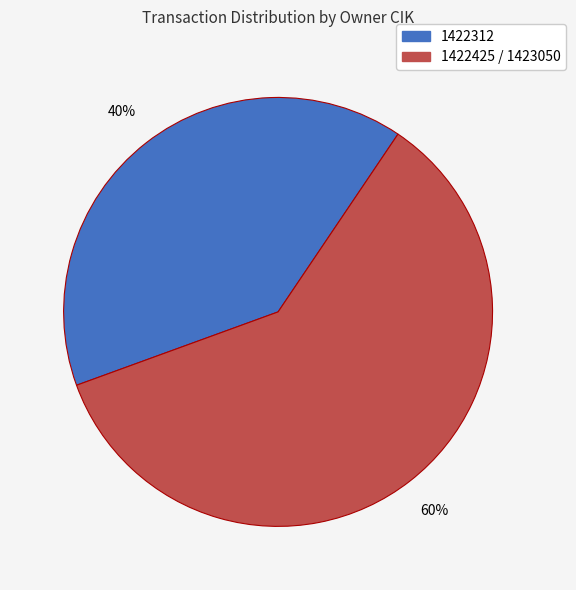

Does any single category account for the majority?

Yes